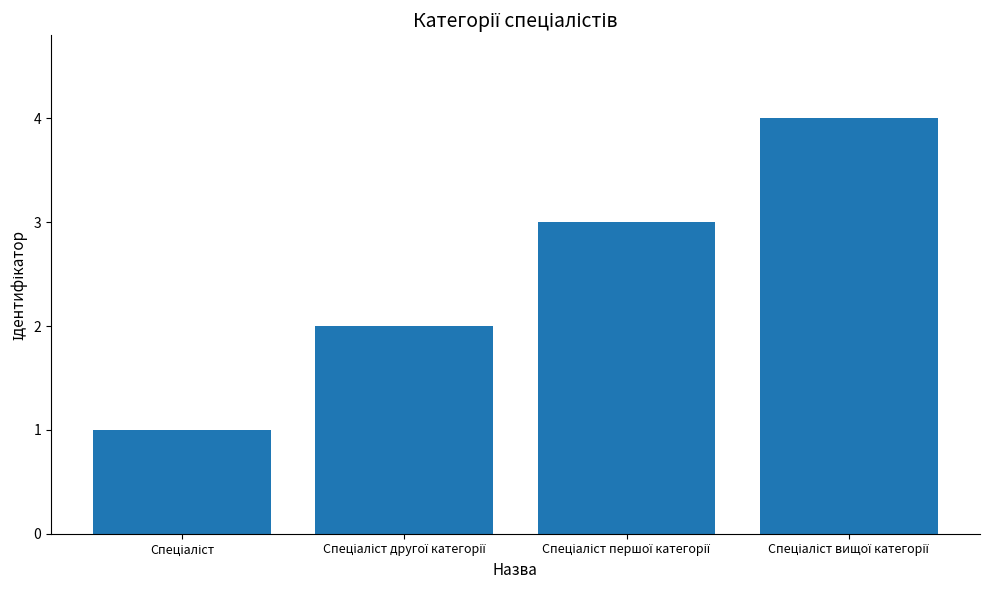

What is the minimum value shown in the chart?

1